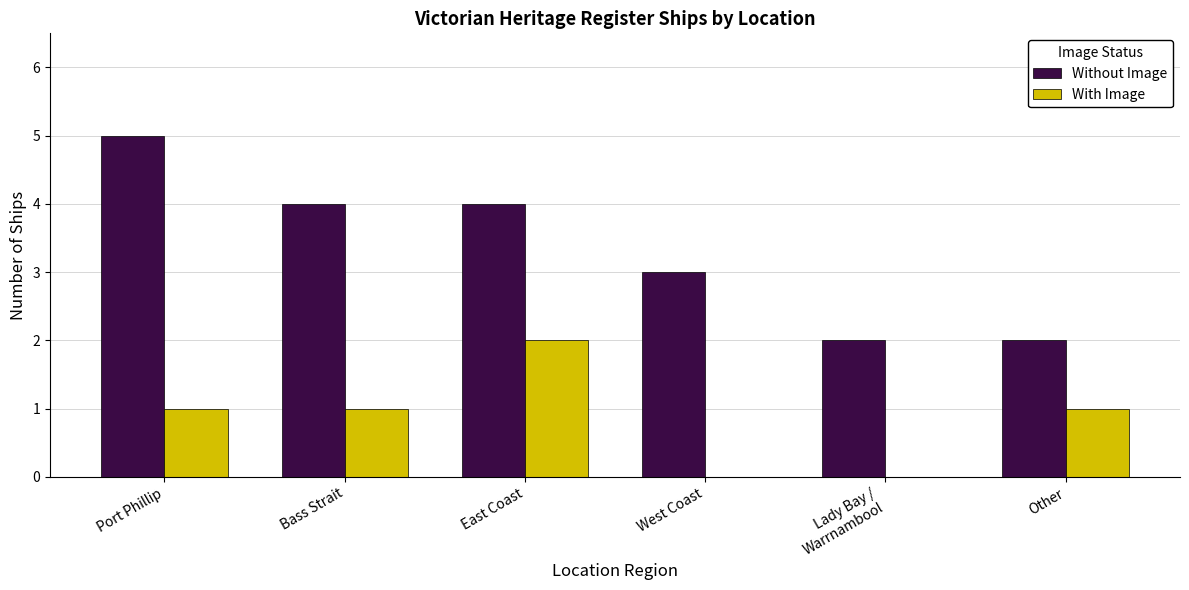

What is the maximum value shown in the chart?

5